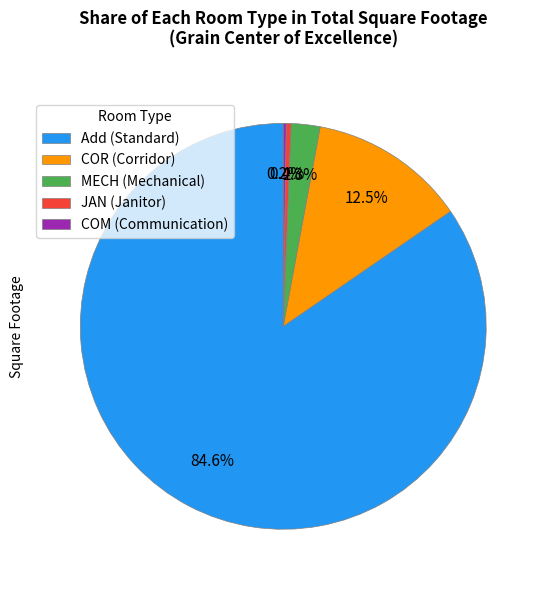

What is the ratio of the value at Add (Standard) to the value at MECH (Mechanical)?

36.8